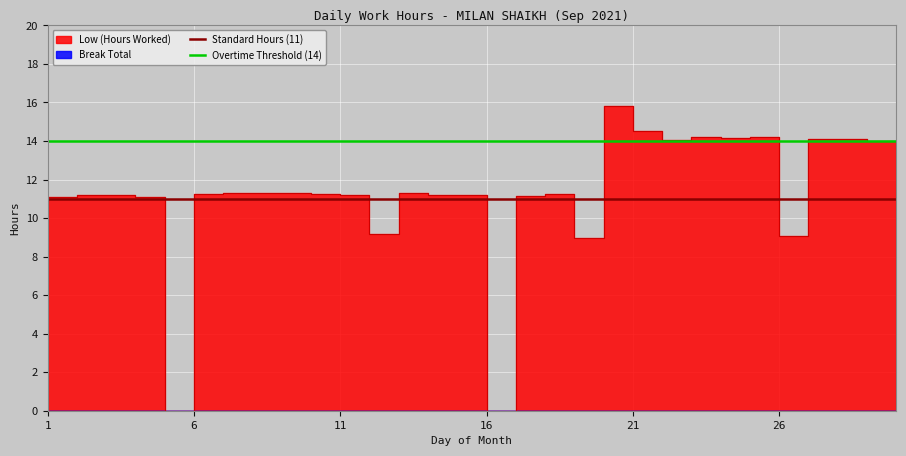

What is the sum of all Overtime Threshold (14) values?

28